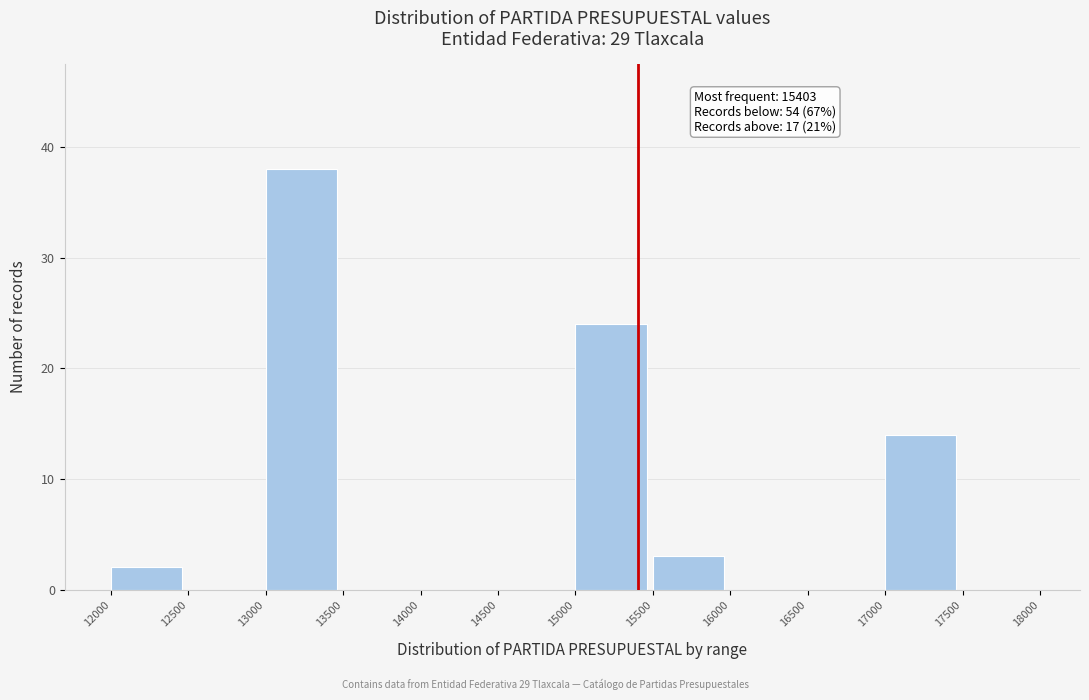

Over which range of the x-axis is the bar tallest?

13000 to 13500